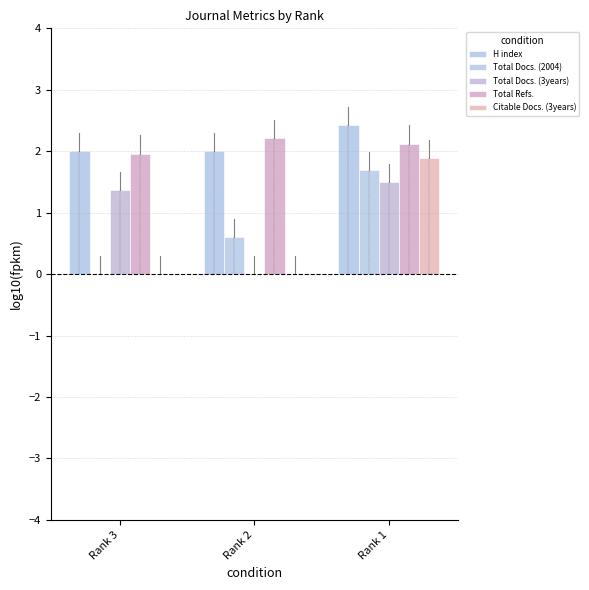

Reading left to right, what are all the values shown in this chart?

H index: Rank 3=2.0	Rank 2=2.0	Rank 1=2.4
Total Docs. (2004): Rank 3=0.0	Rank 2=0.6	Rank 1=1.7
Total Docs. (3years): Rank 3=1.4	Rank 2=0.0	Rank 1=1.5
Total Refs.: Rank 3=2.0	Rank 2=2.2	Rank 1=2.1
Citable Docs. (3years): Rank 3=0.0	Rank 2=0.0	Rank 1=1.9